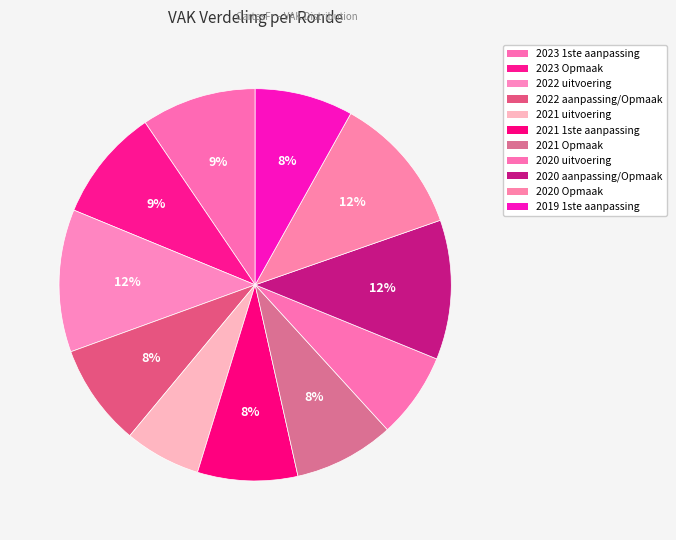

True or false: 2020 uitvoering accounts for 7% of the total.

True